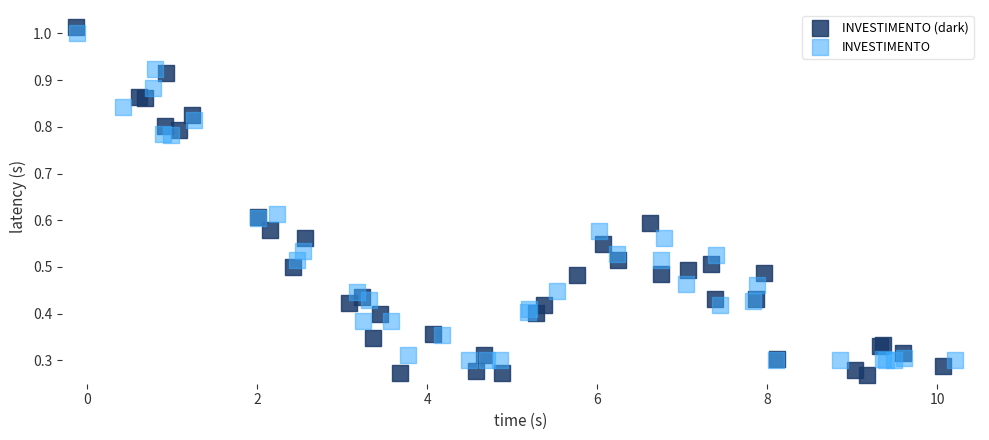

Which series reaches the maximum Y coordinate?

INVESTIMENTO (dark)